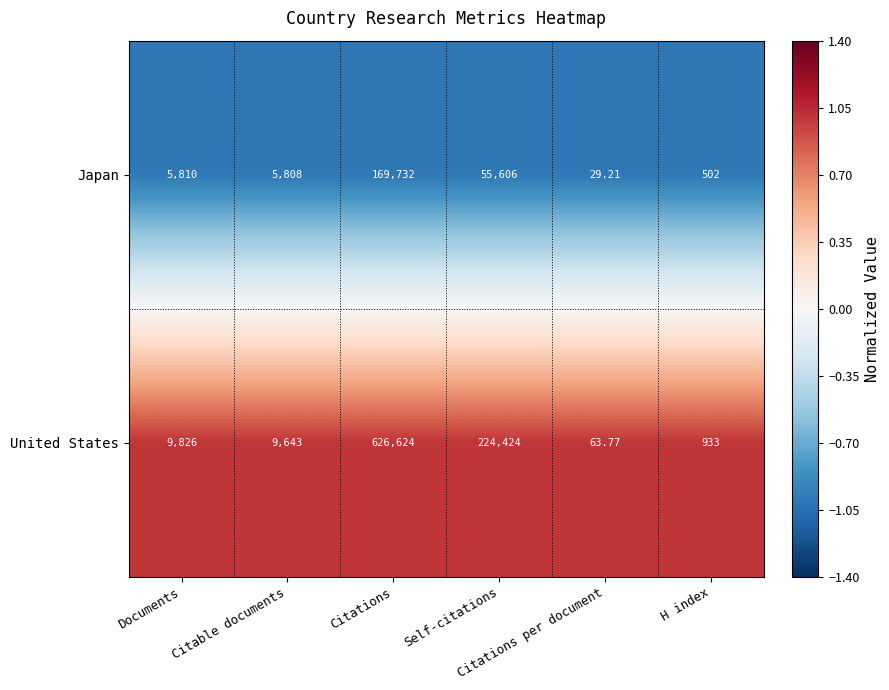

List the series in order of their peak value, lowest first.

Japan, United States